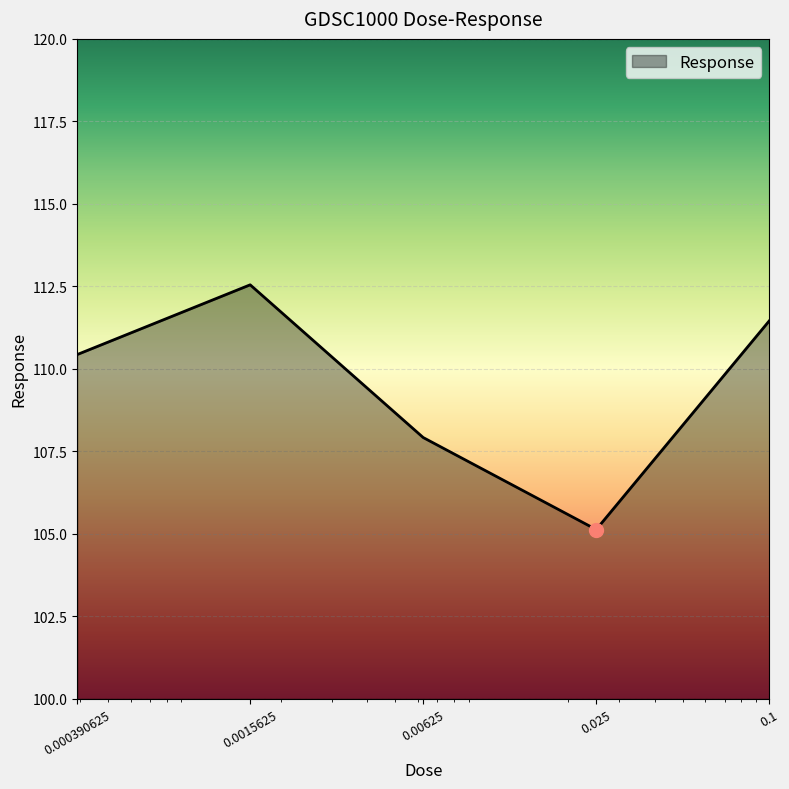

True or false: the data has more than 0 interior local peaks.

True